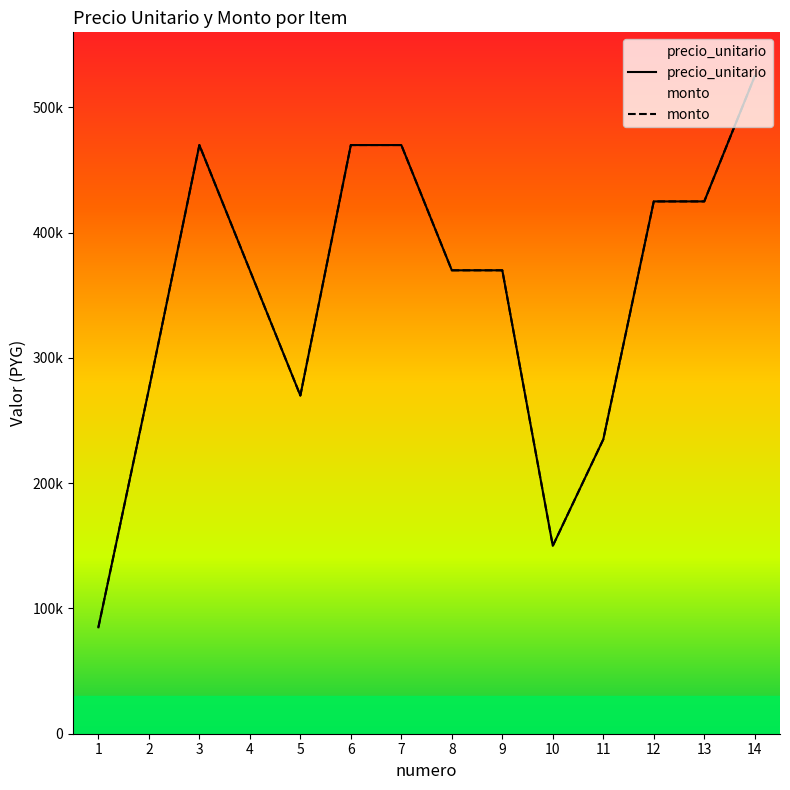

What is the difference between the maximum and minimum values in the monto series?

440000